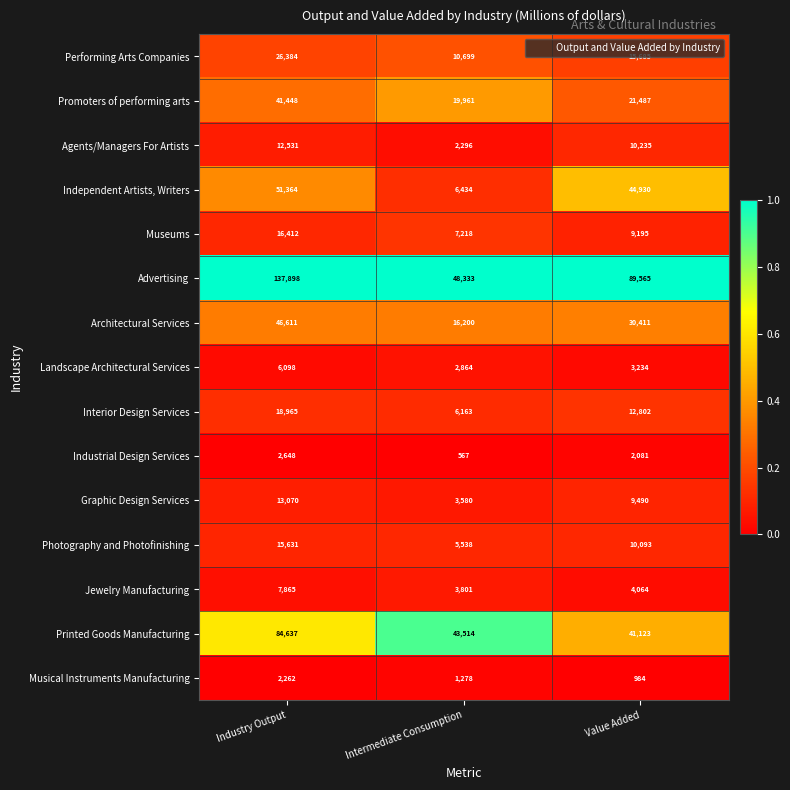

What is the lowest value of the Interior Design Services series?

6163